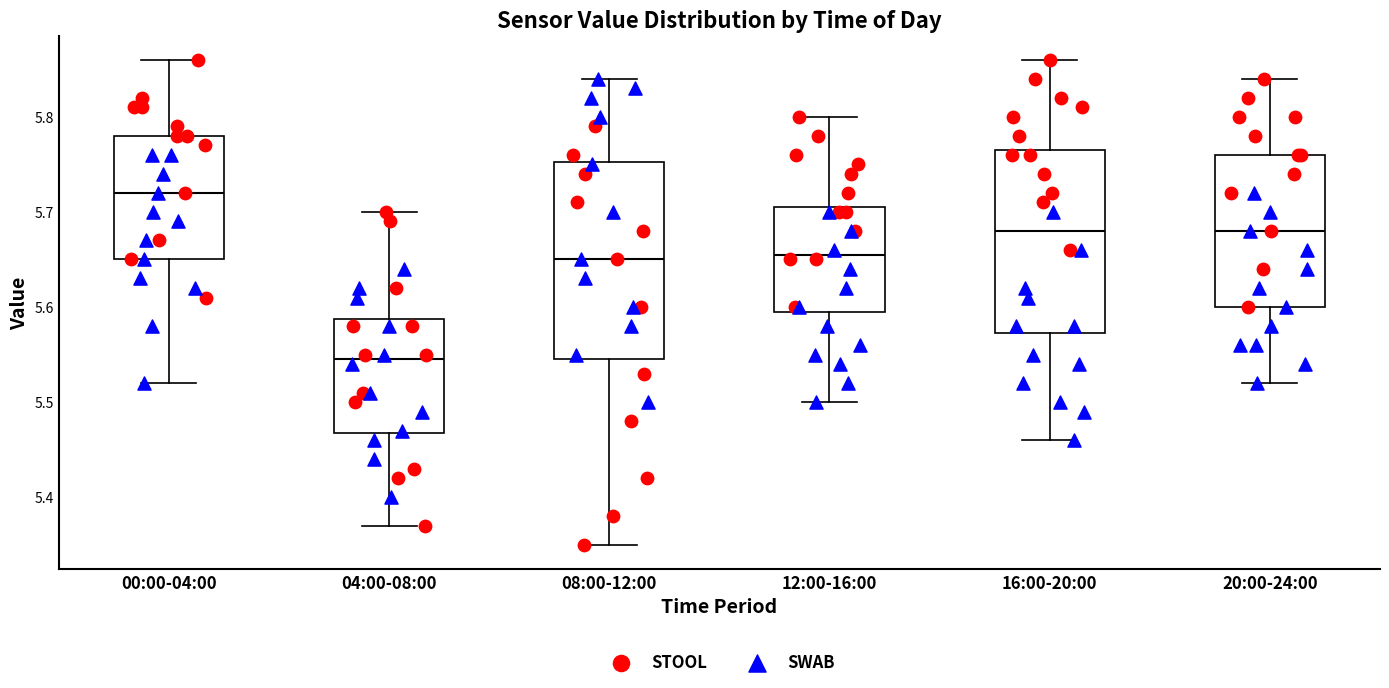

Reading left to right, transcribe this box plot: for each box, give where its median line is, the range the box spans, and where its two whiskers end, as read against the y-axis. The values are not printed on the chart, so give them approximately, as read against the axis.

00:00-04:00: median 5.72, box 5.65 to 5.78, whiskers 5.52 to 5.86
04:00-08:00: median 5.55, box 5.47 to 5.59, whiskers 5.37 to 5.70
08:00-12:00: median 5.65, box 5.55 to 5.75, whiskers 5.35 to 5.84
12:00-16:00: median 5.66, box 5.60 to 5.71, whiskers 5.50 to 5.80
16:00-20:00: median 5.68, box 5.57 to 5.77, whiskers 5.46 to 5.86
20:00-24:00: median 5.68, box 5.60 to 5.76, whiskers 5.52 to 5.84